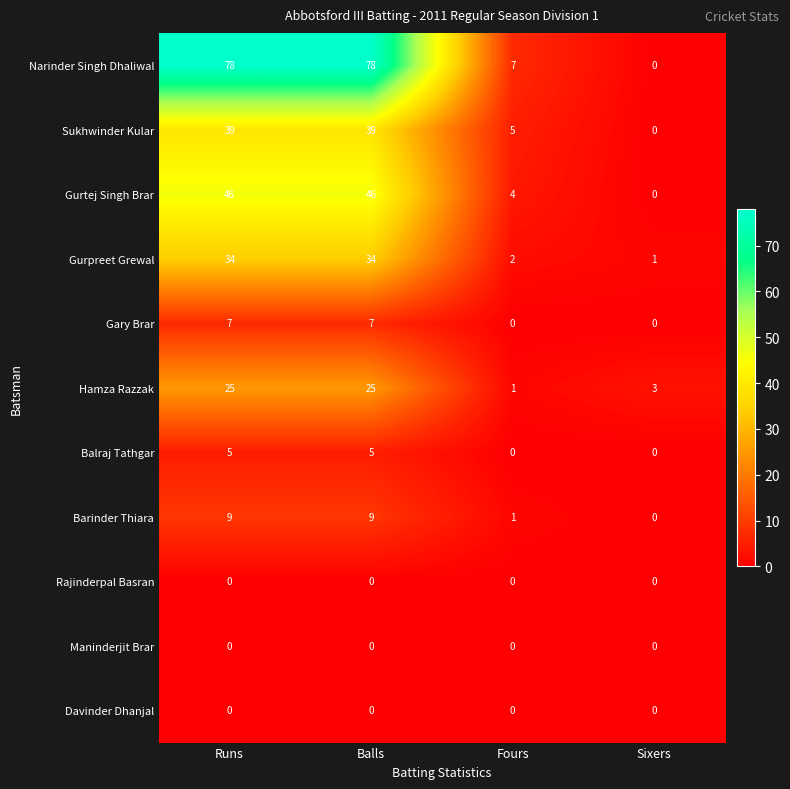

The Davinder Dhanjal series shows 0 at Balls. True or false?

True